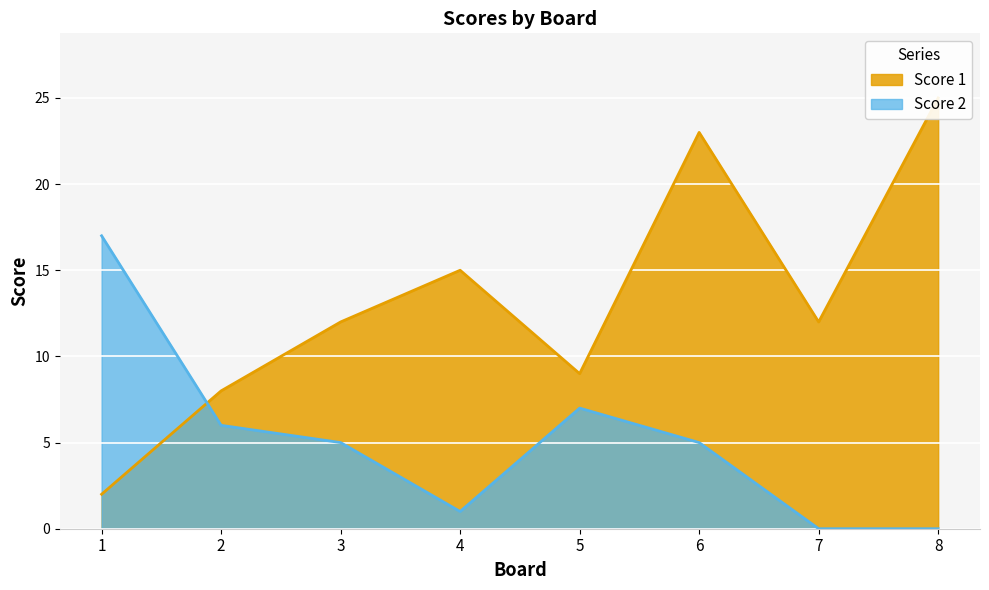

Reading left to right, transcribe all the data shown in this chart.

Score 1: 1=2	2=8	3=12	4=15	5=9	6=23	7=12	8=25
Score 2: 1=17	2=6	3=5	4=1	5=7	6=5	7=0	8=0